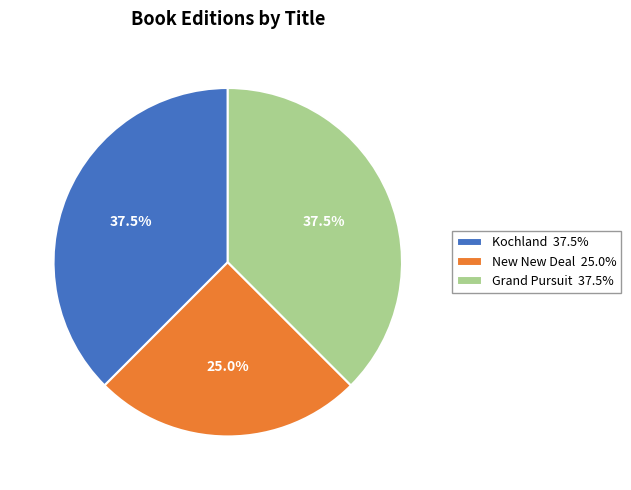

What percentage is NOT represented by Grand Pursuit 37.5%?

62.5%